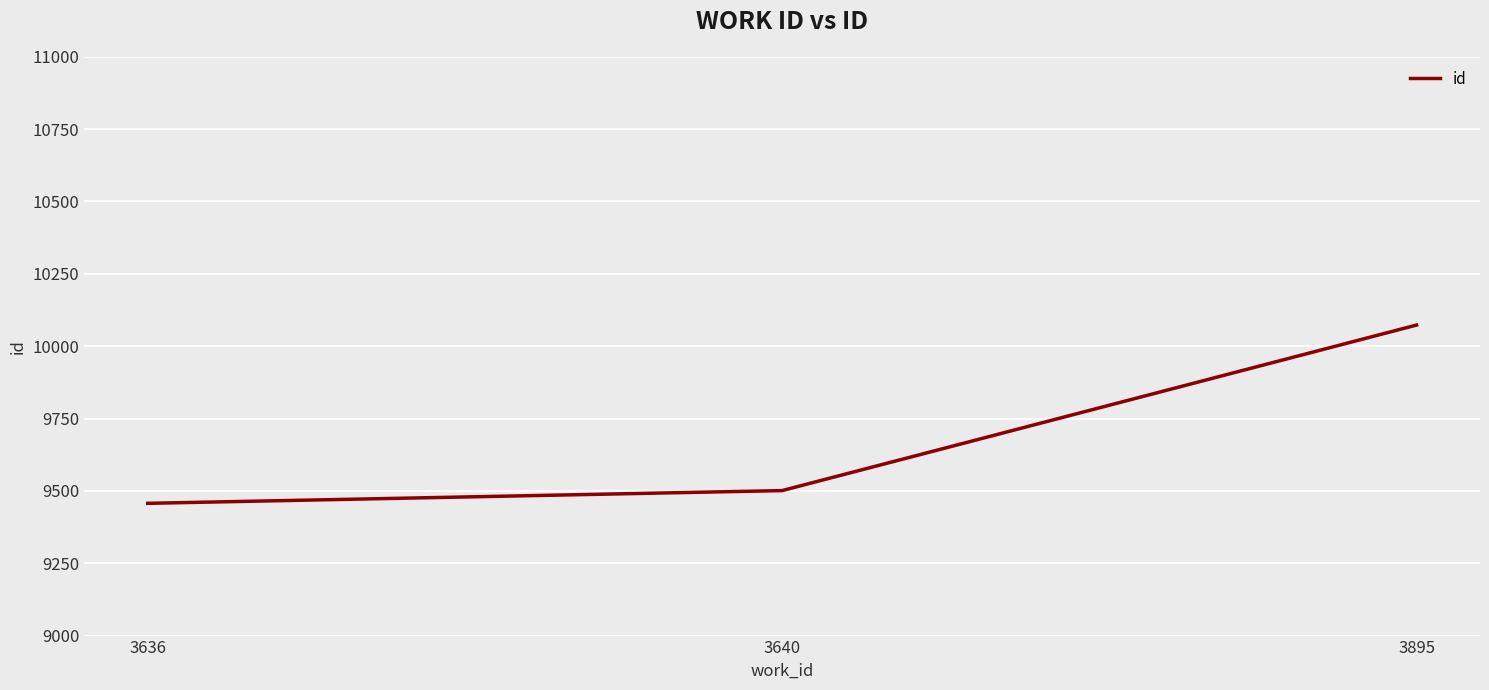

List the labels in order of value, largest first.

3895, 3640, 3636